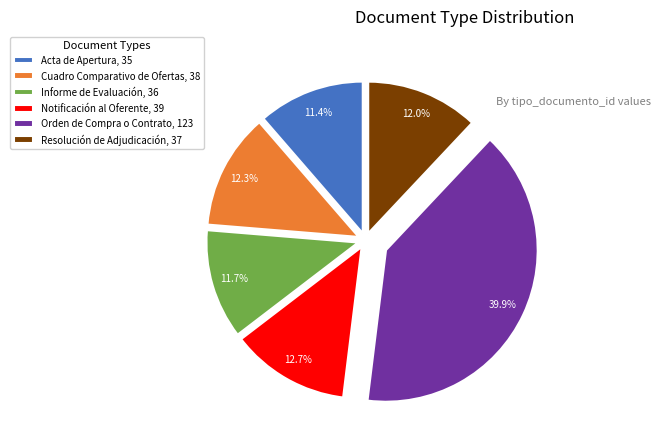

To the nearest percent, what percentage of the pie is Cuadro Comparativo de Ofertas?

12%